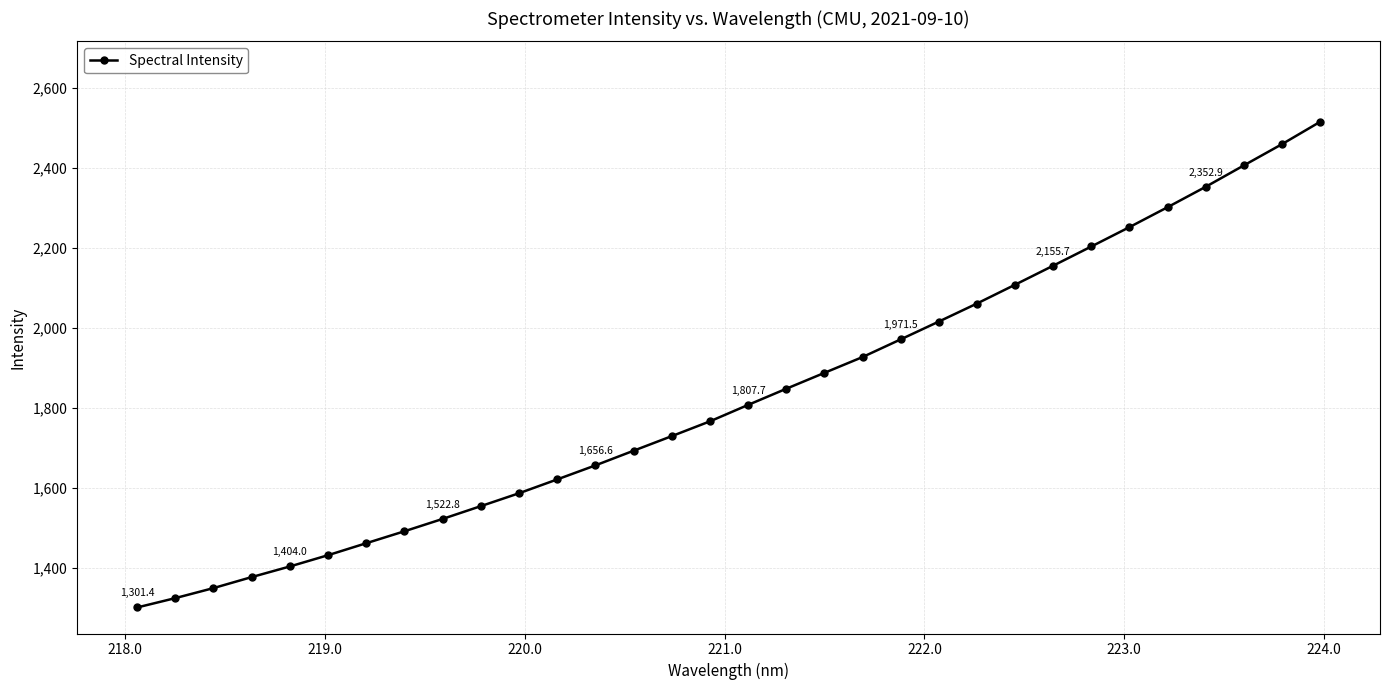

What is the minimum value shown in the chart?

1301.4